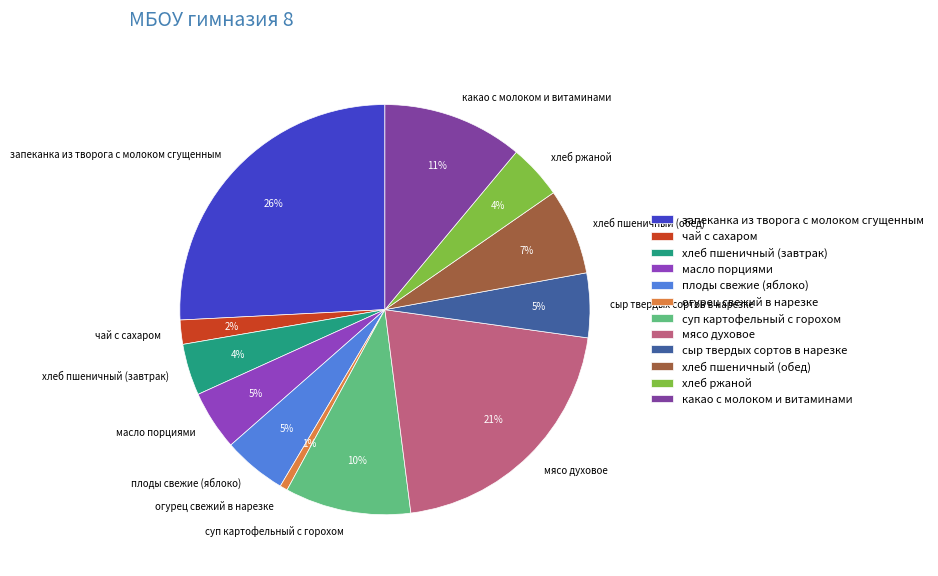

Does хлеб пшеничный (завтрак) represent more than half of the total?

No